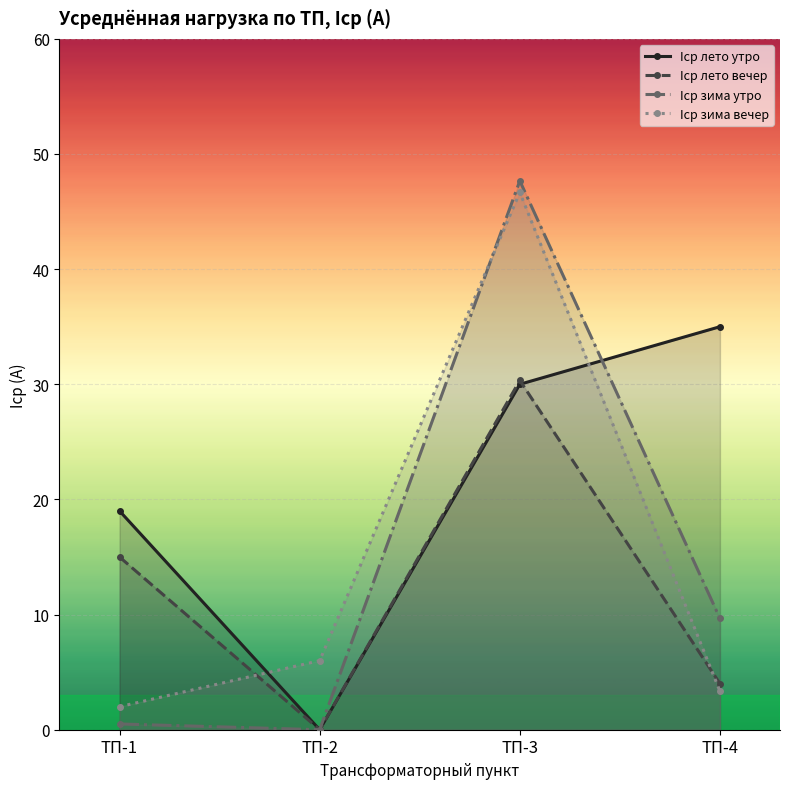

True or false: Iср зима вечер and Iср зима утро cross at least once.

True